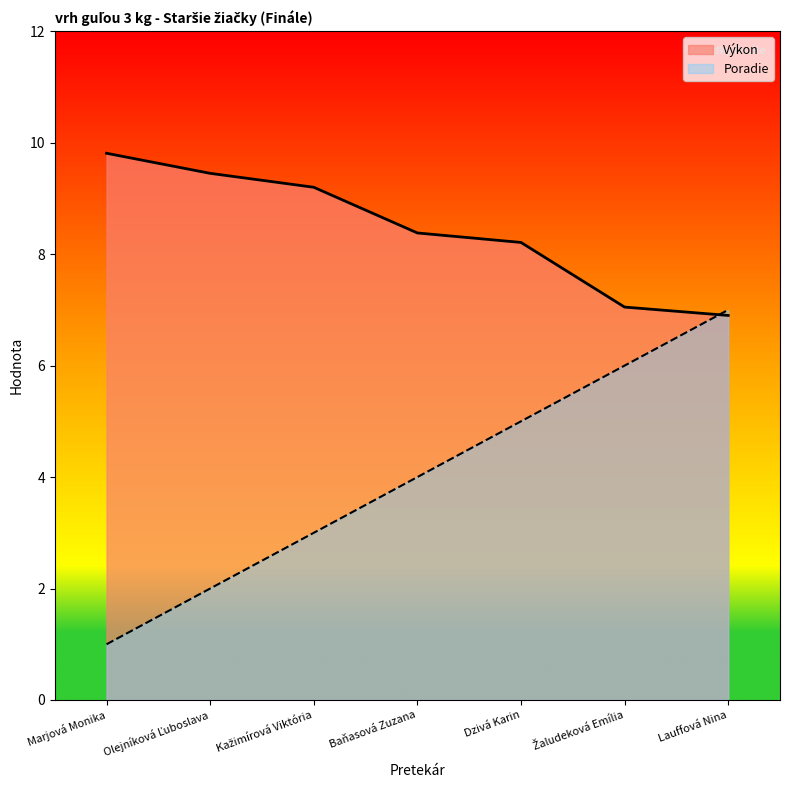

The value of Poradie at Marjová Monika is 0.5. True or false?

False